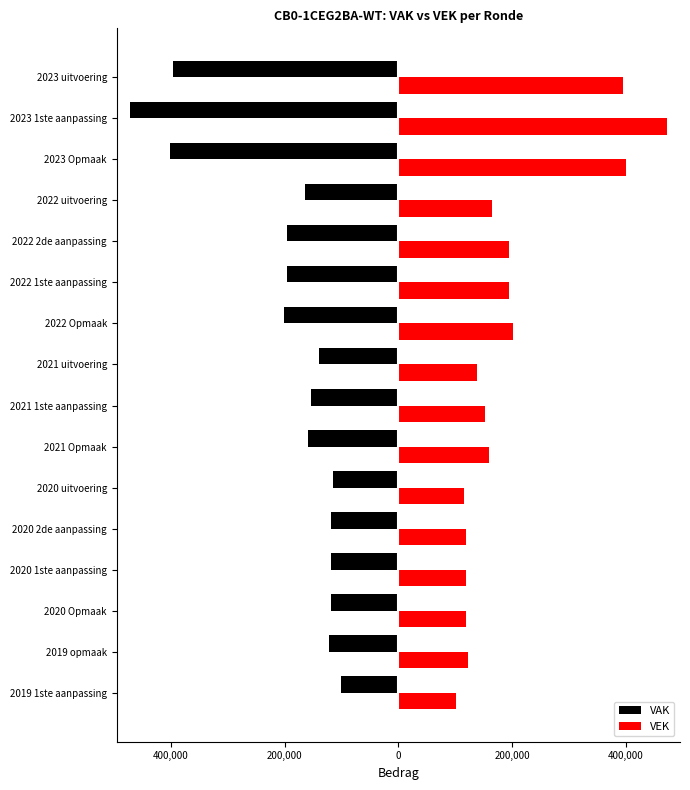

What are all the series names shown in the legend?

VAK, VEK